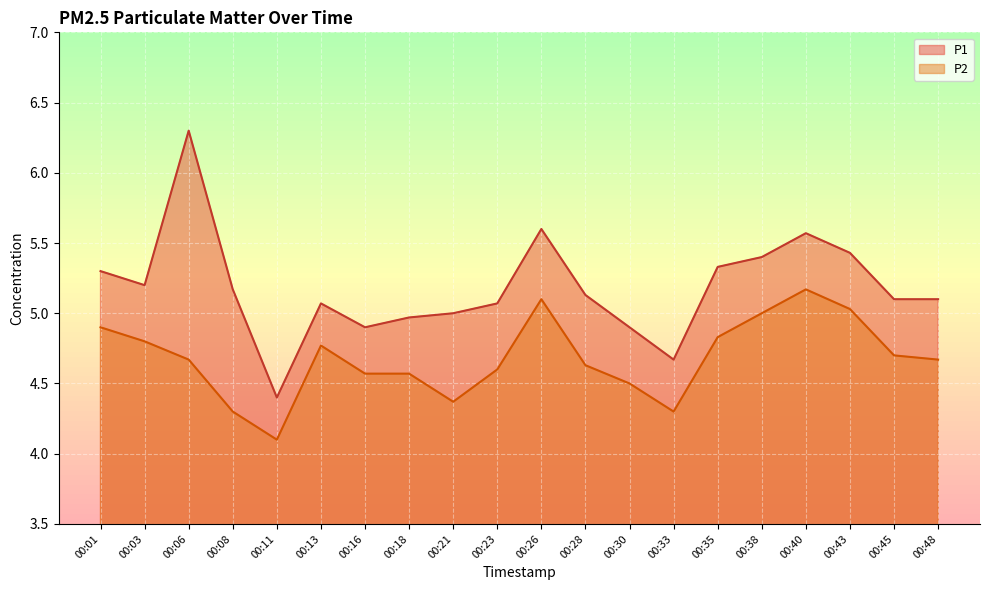

Reading left to right, transcribe all the data shown in this chart.

P1: 5.3	5.2	6.3	5.2	4.4	5.1	4.9	5.0	5.0	5.1	5.6	5.1	4.9	4.7	5.3	5.4	5.6	5.4	5.1	5.1
P2: 4.9	4.8	4.7	4.3	4.1	4.8	4.6	4.6	4.4	4.6	5.1	4.6	4.5	4.3	4.8	5.0	5.2	5.0	4.7	4.7